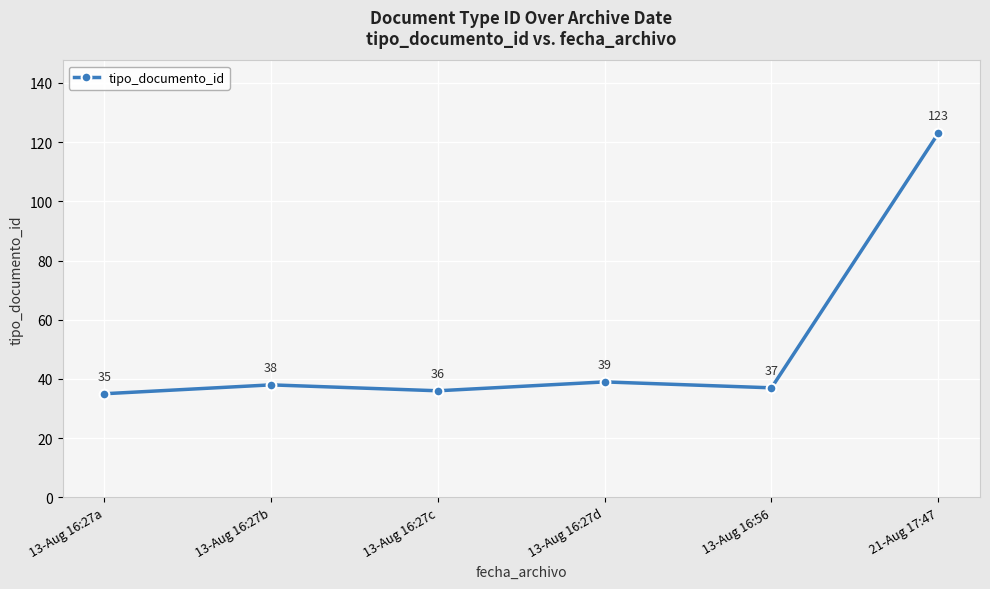

List the labels in order of value, smallest first.

13-Aug 16:27a, 13-Aug 16:27c, 13-Aug 16:56, 13-Aug 16:27b, 13-Aug 16:27d, 21-Aug 17:47